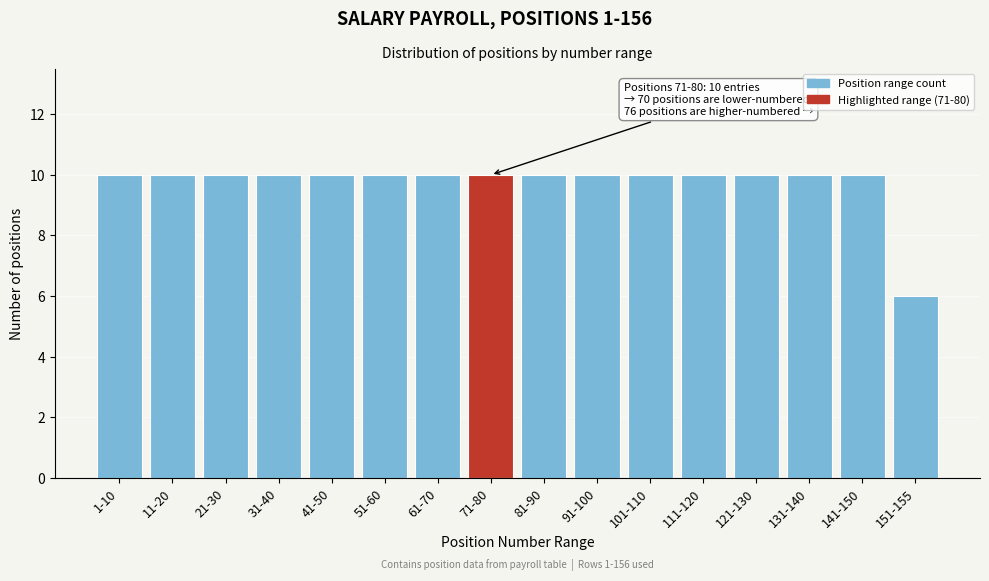

Reading left to right, extract all data points from this chart.

1-10=10	11-20=10	21-30=10	31-40=10	41-50=10	51-60=10	61-70=10	71-80=10	81-90=10	91-100=10	101-110=10	111-120=10	121-130=10	131-140=10	141-150=10	151-155=6